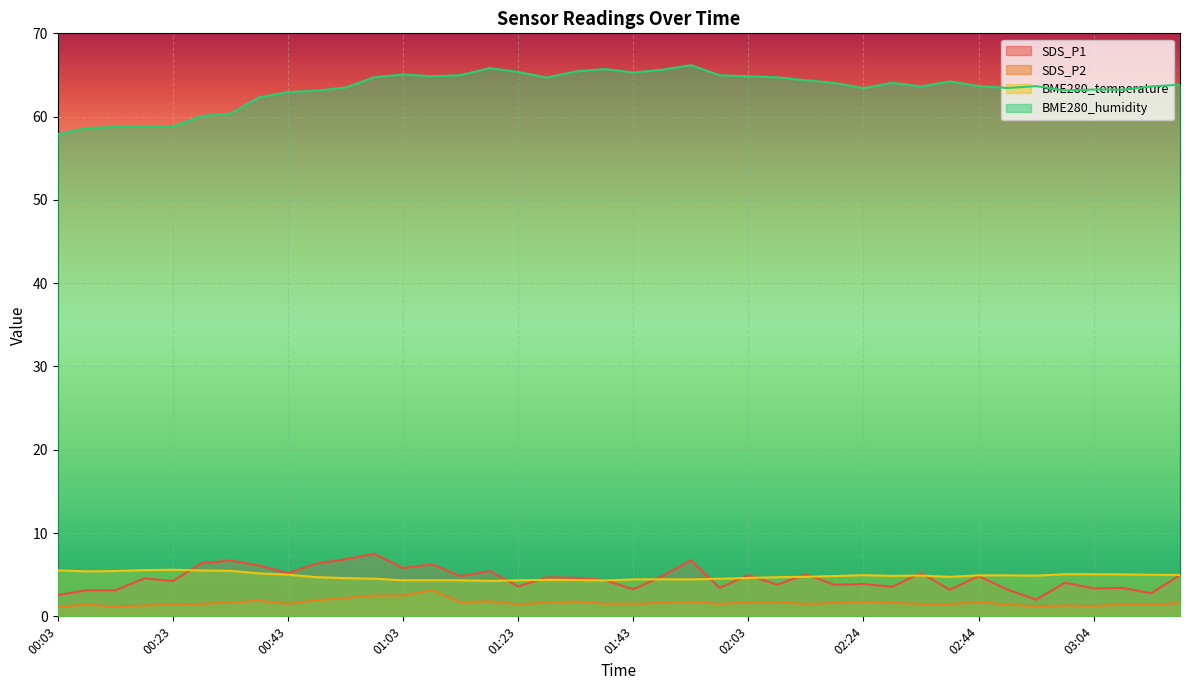

Rank the series by their maximum value, from highest to lowest.

BME280_humidity, SDS_P1, BME280_temperature, SDS_P2